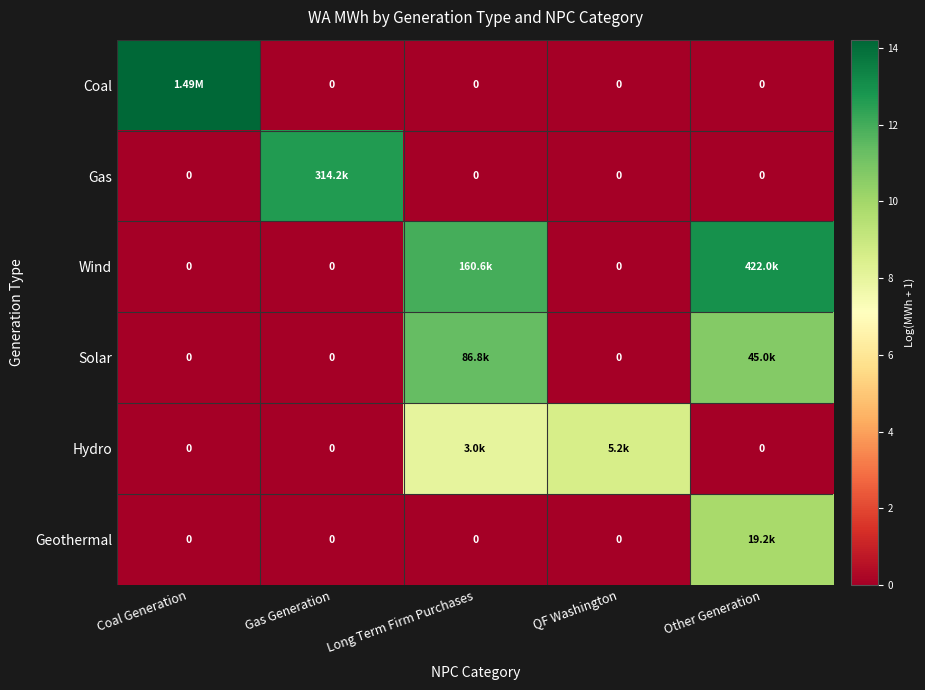

Which category has the highest value in the Solar series?

Long Term Firm Purchases